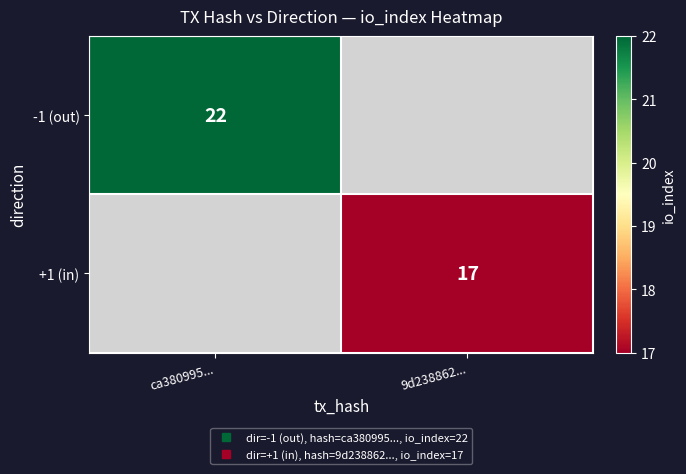

At how many categories does at least one series exceed 20?

1